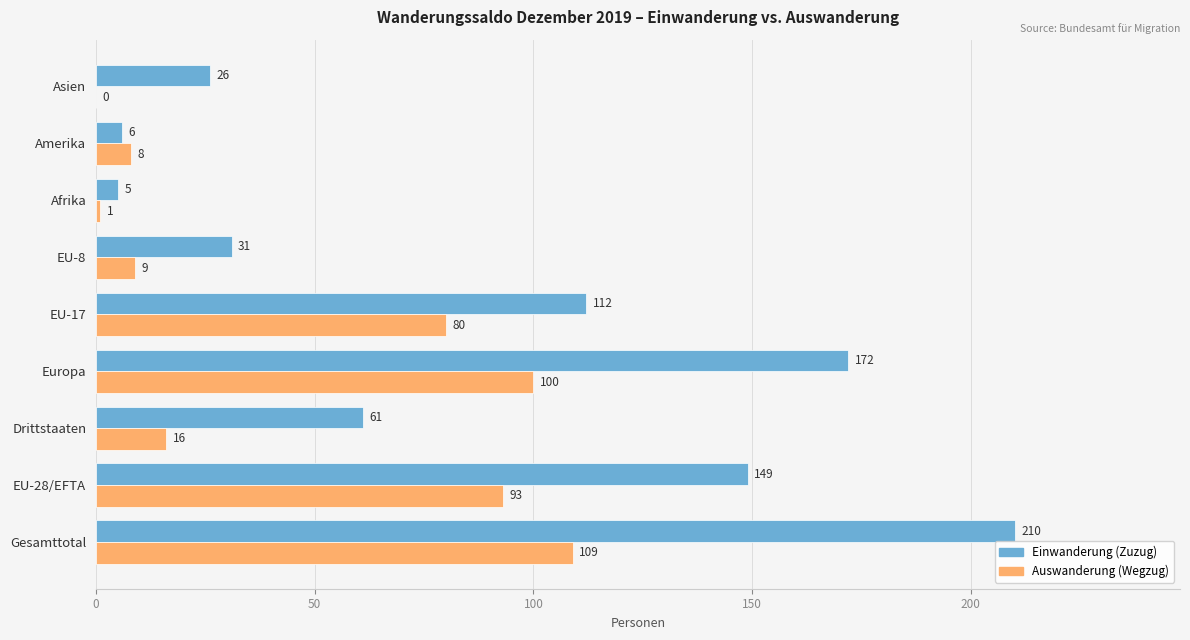

What is the maximum value for Einwanderung (Zuzug)?

210